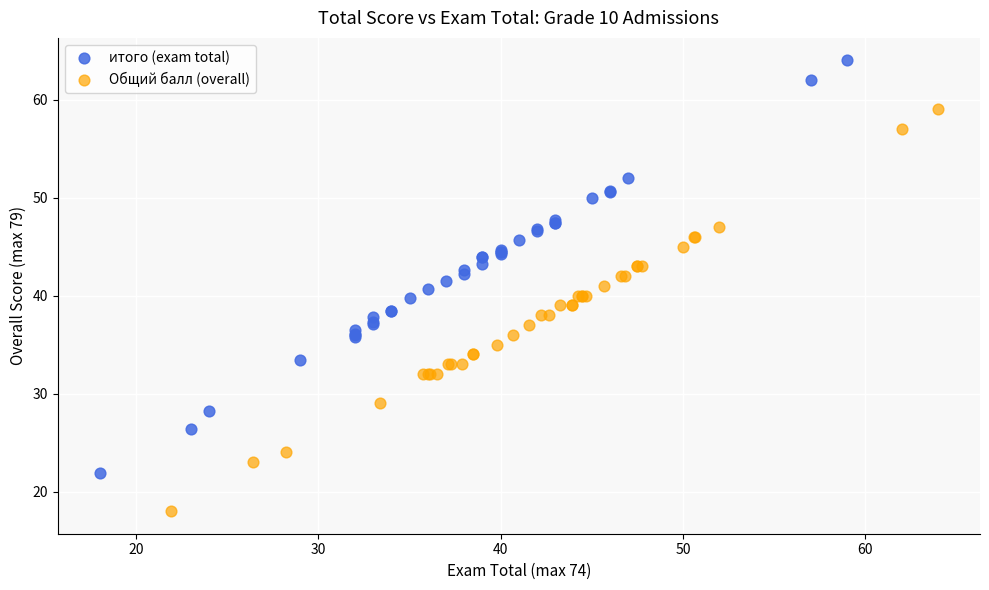

Which series has the largest Y range (max minus min)?

итого (exam total)